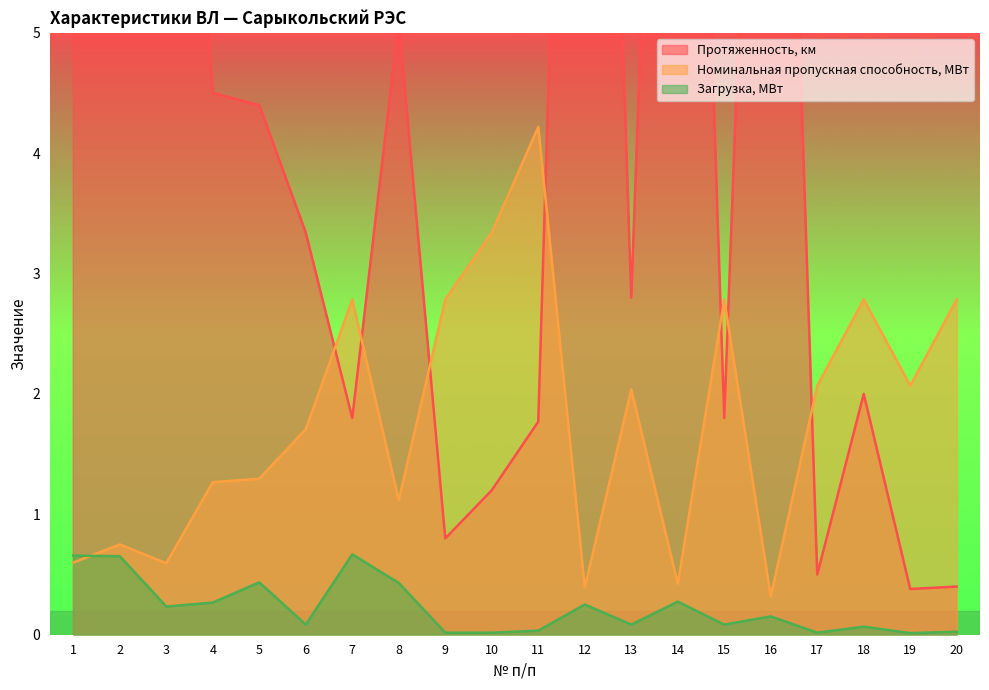

True or false: Протяженность, км has more than 2 interior local peaks.

True